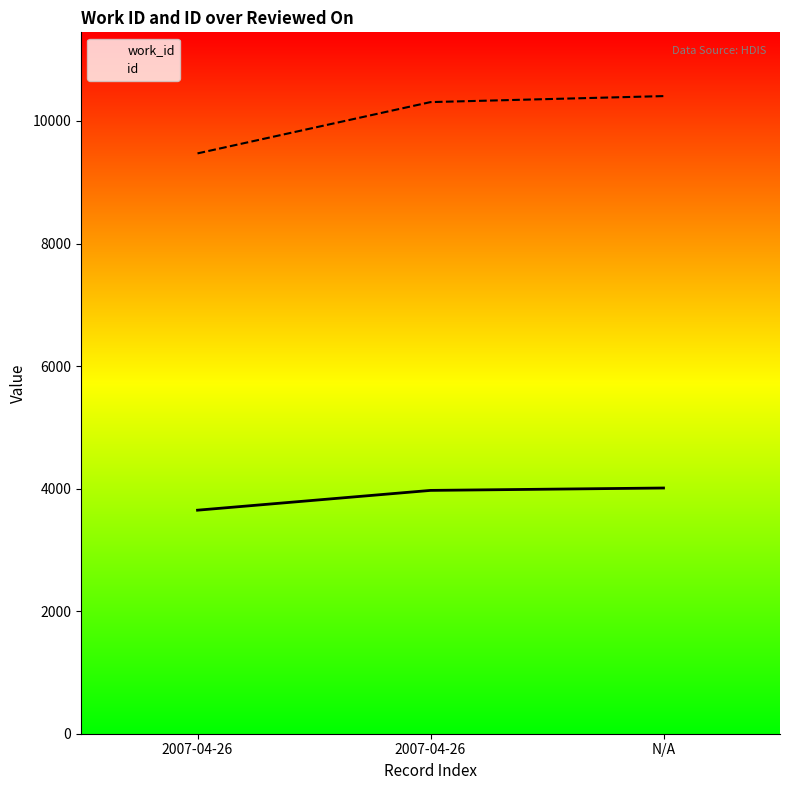

Reading right to left, extract all data points from this chart.

work_id: 4010	3971	3648
id: 10406	10308	9471